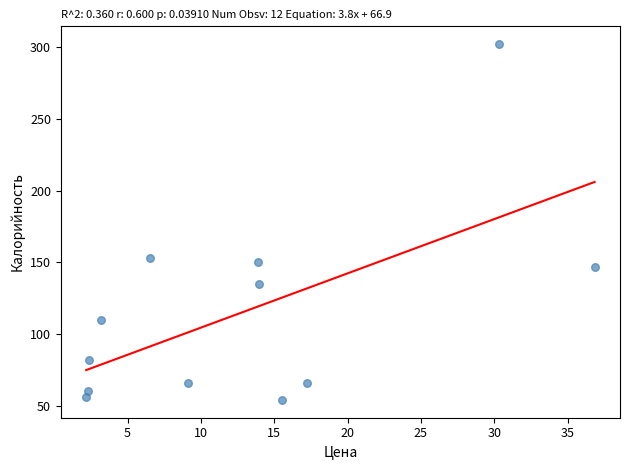

What Y value in the scatter plot is closest to 178?

153.0